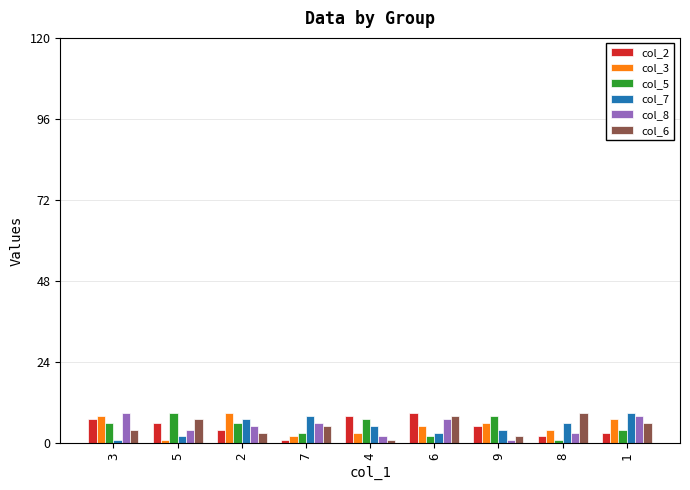

Is the value of col_7 at 6 greater than the value of col_5 at 5?

No